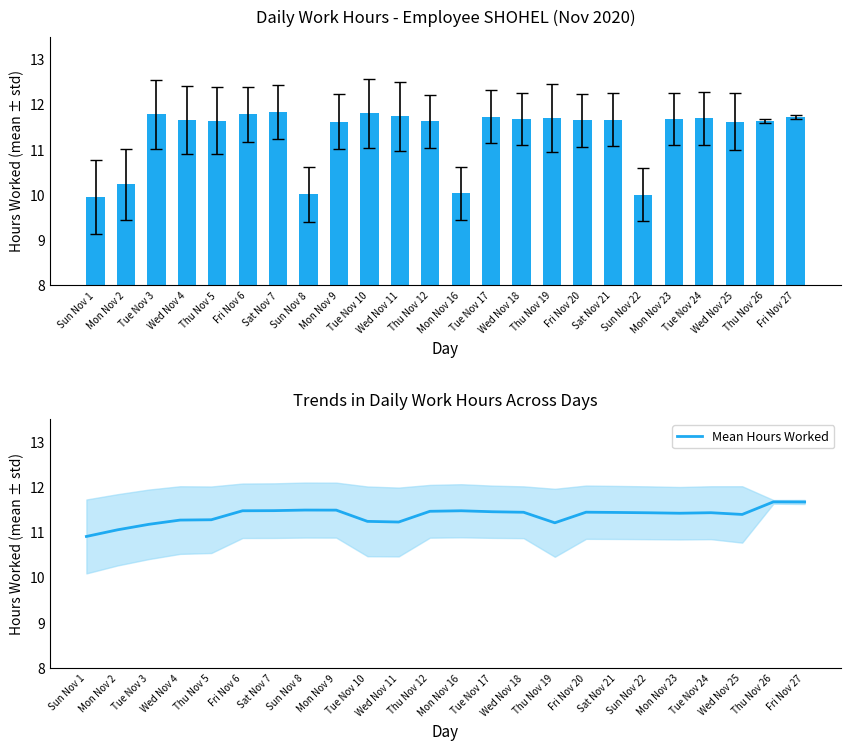

Is it true that Mean Hours Worked equals 11.2 at Tue Nov 3?

True